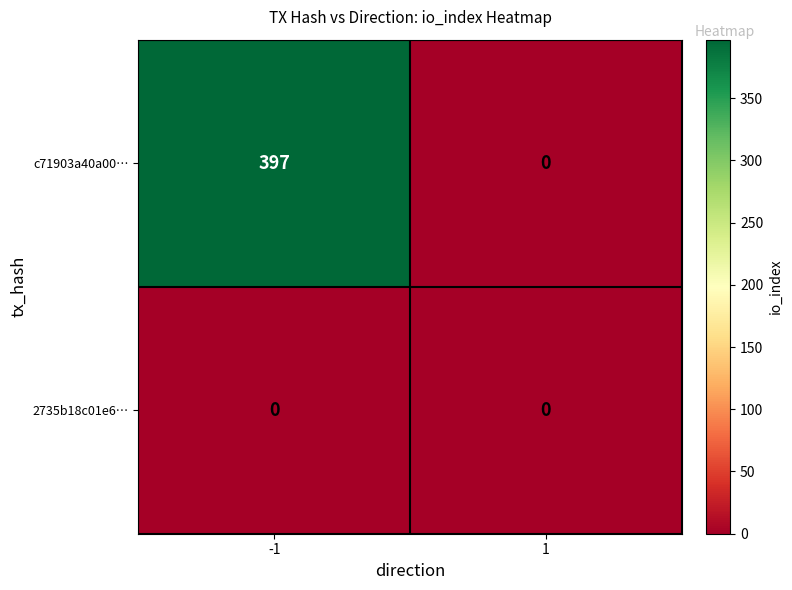

How many positive values does the c71903a40a00… series have?

1